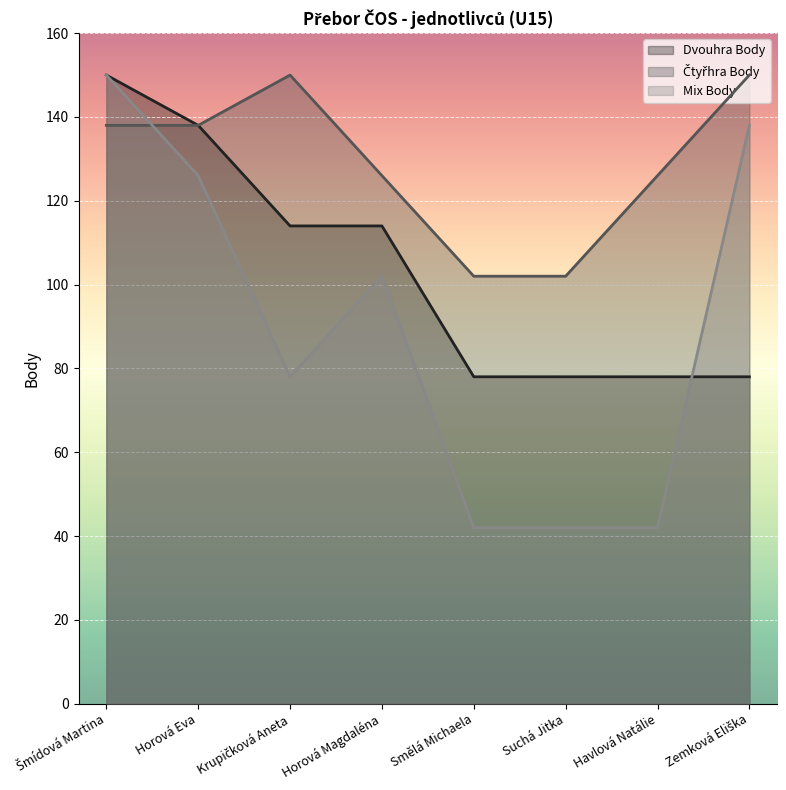

Which series changed the most between Horová Magdaléna and Zemková Eliška?

Dvouhra Body